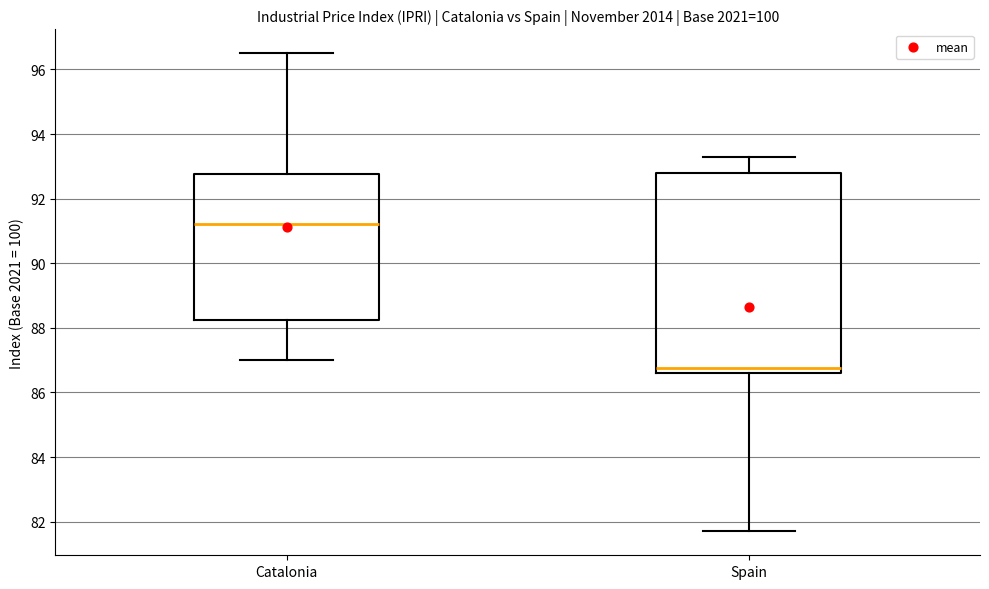

Reading left to right, transcribe this box plot: for each box, give where its median line is, the range the box spans, and where its two whiskers end, as read against the y-axis. The values are not printed on the chart, so give them approximately, as read against the axis.

Catalonia: median 91.2, box 88.2 to 92.8, whiskers 87.0 to 96.6
Spain: median 86.8, box 86.6 to 92.8, whiskers 81.8 to 93.4